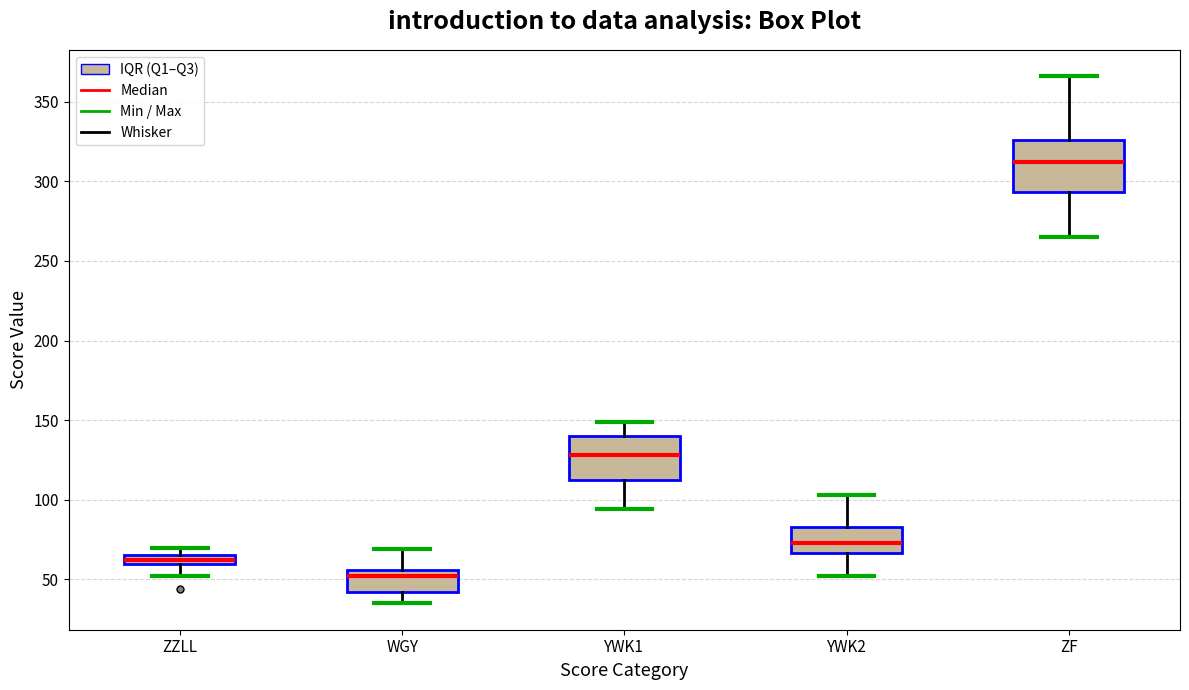

Comparing the boxes themselves (not the whiskers), which one is the tallest?

ZF